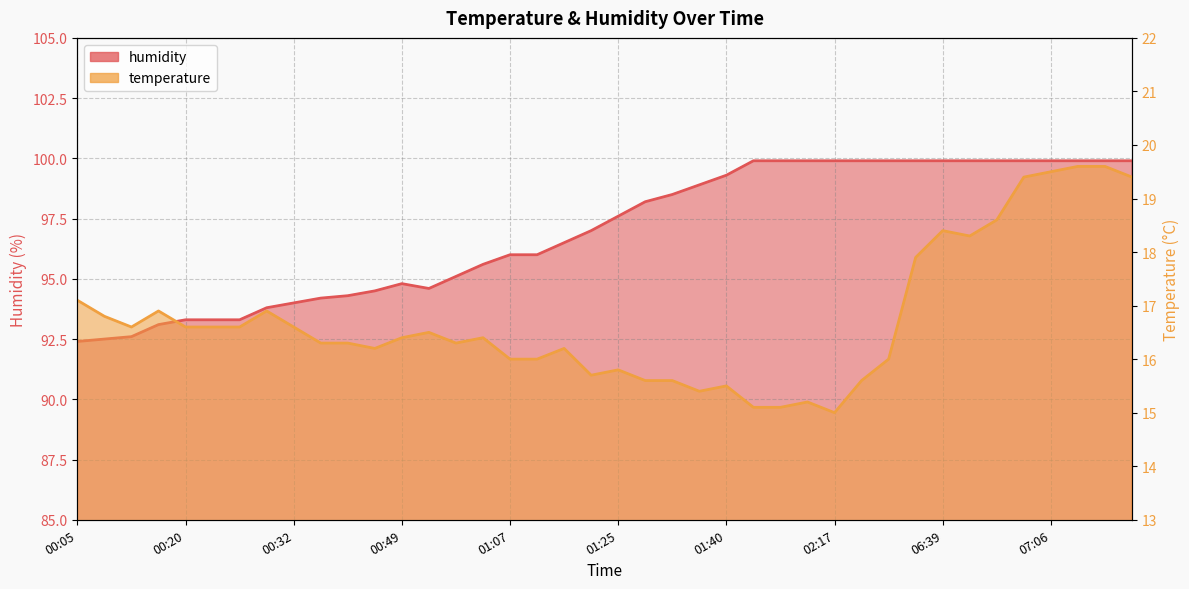

What is the difference between the maximum and minimum values in the humidity series?

7.5